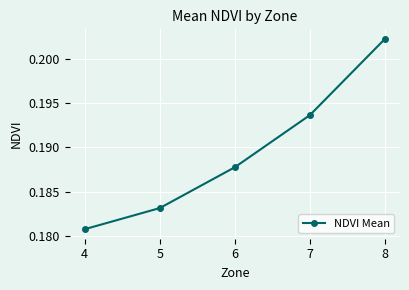

True or false: there are more than 0 points higher than both neighbors.

False